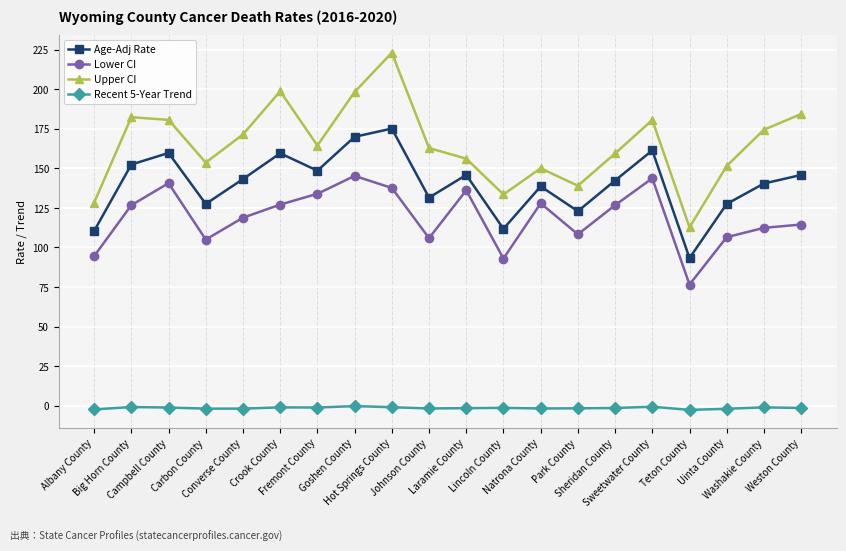

Is the value of Upper CI at Washakie County greater than the value of Recent 5-Year Trend at Lincoln County?

Yes